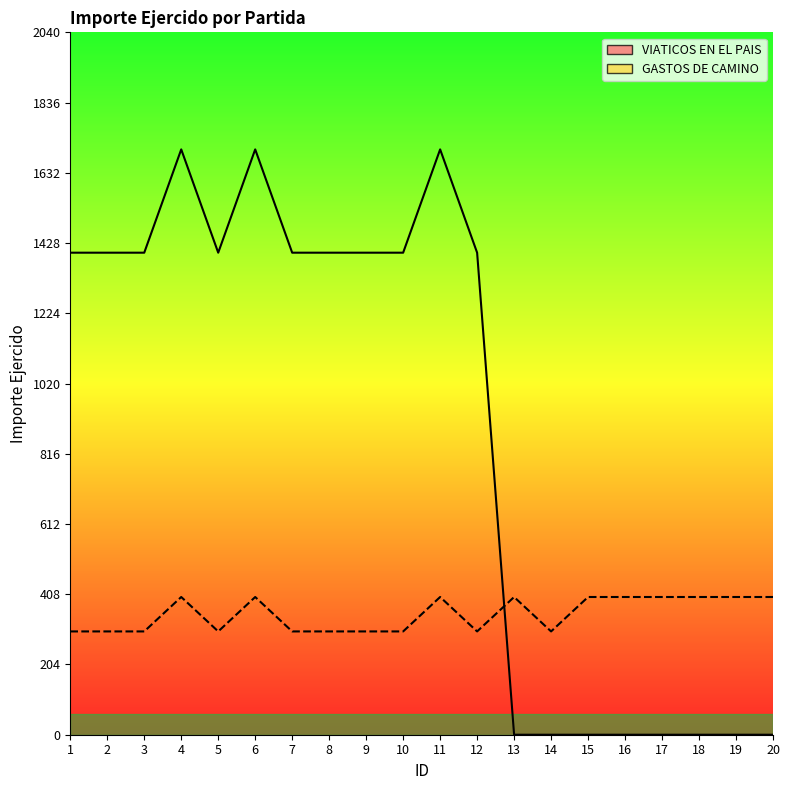

Where is the first local minimum for VIATICOS EN EL PAIS?

5